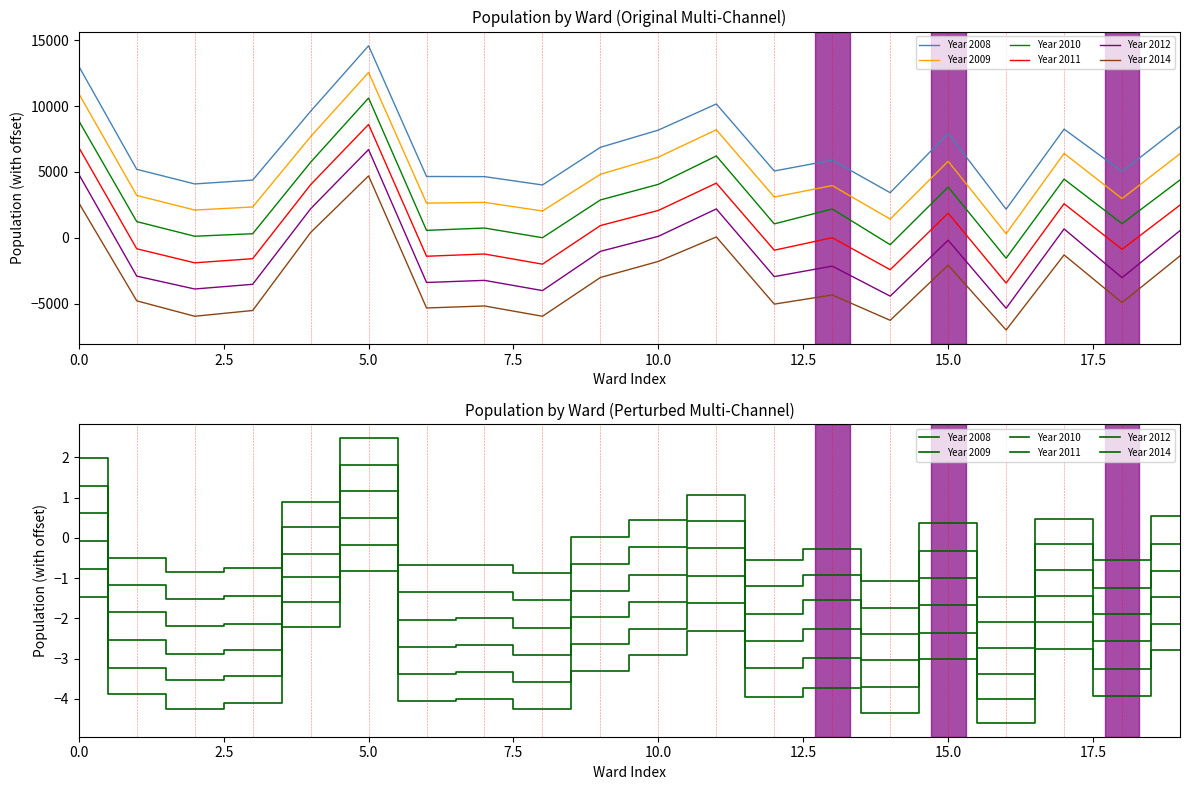

Is this an area chart (filled region under the line)?

No